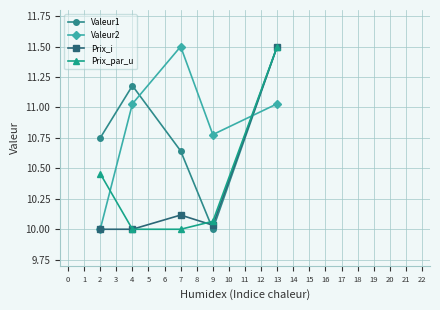

What is the difference between the highest and lowest values at 7?

1.5